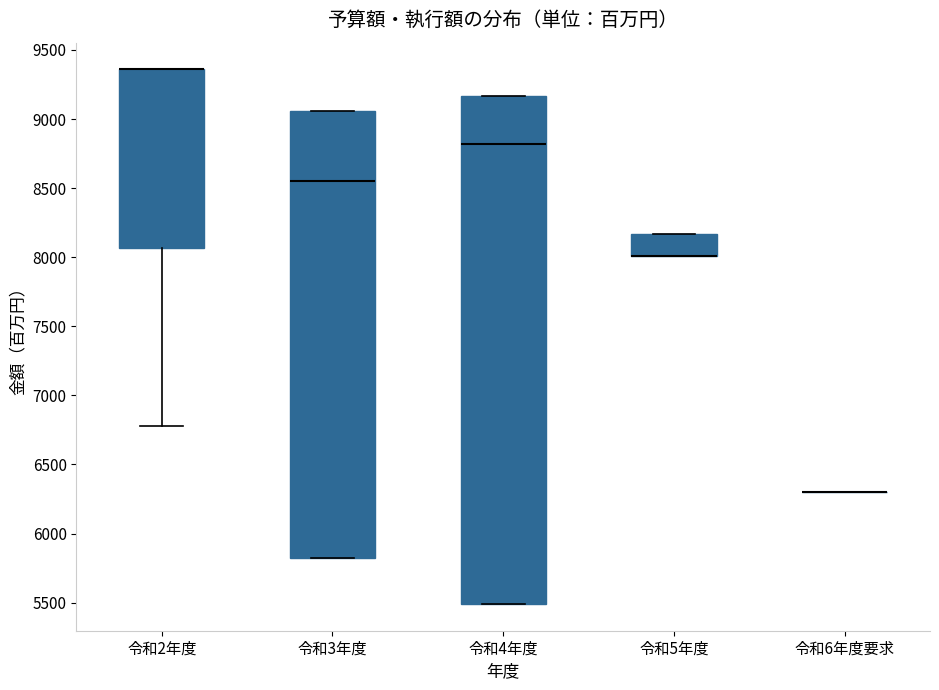

Where is the lower edge of the box for 令和4年度 on the y-axis? The values are not printed on the chart, so give them approximately, as read against the axis.

5500